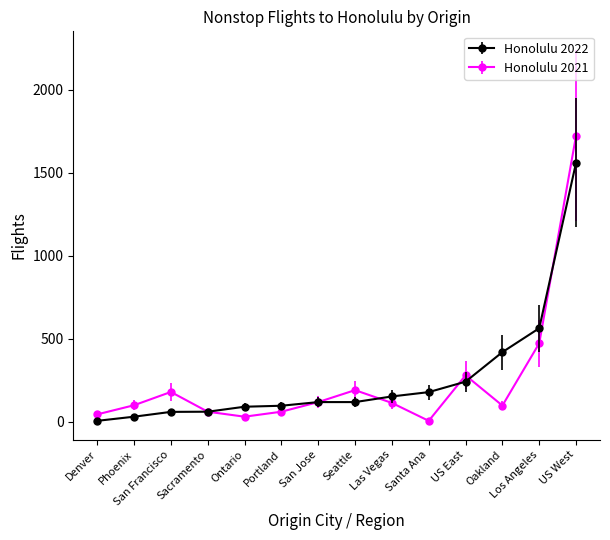

True or false: Honolulu 2021 has more than 0 points higher than both neighbors.

True